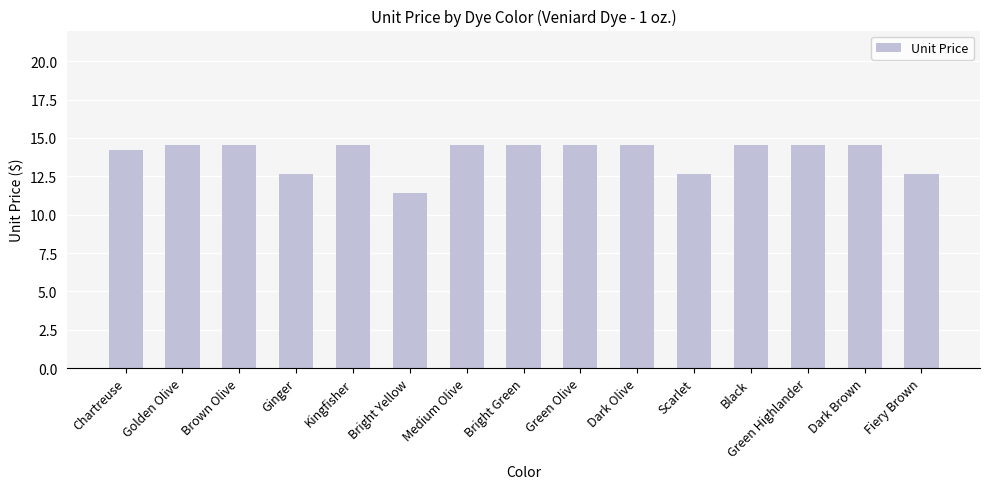

The chart shows a value of 14.6 at Dark Brown. True or false?

True